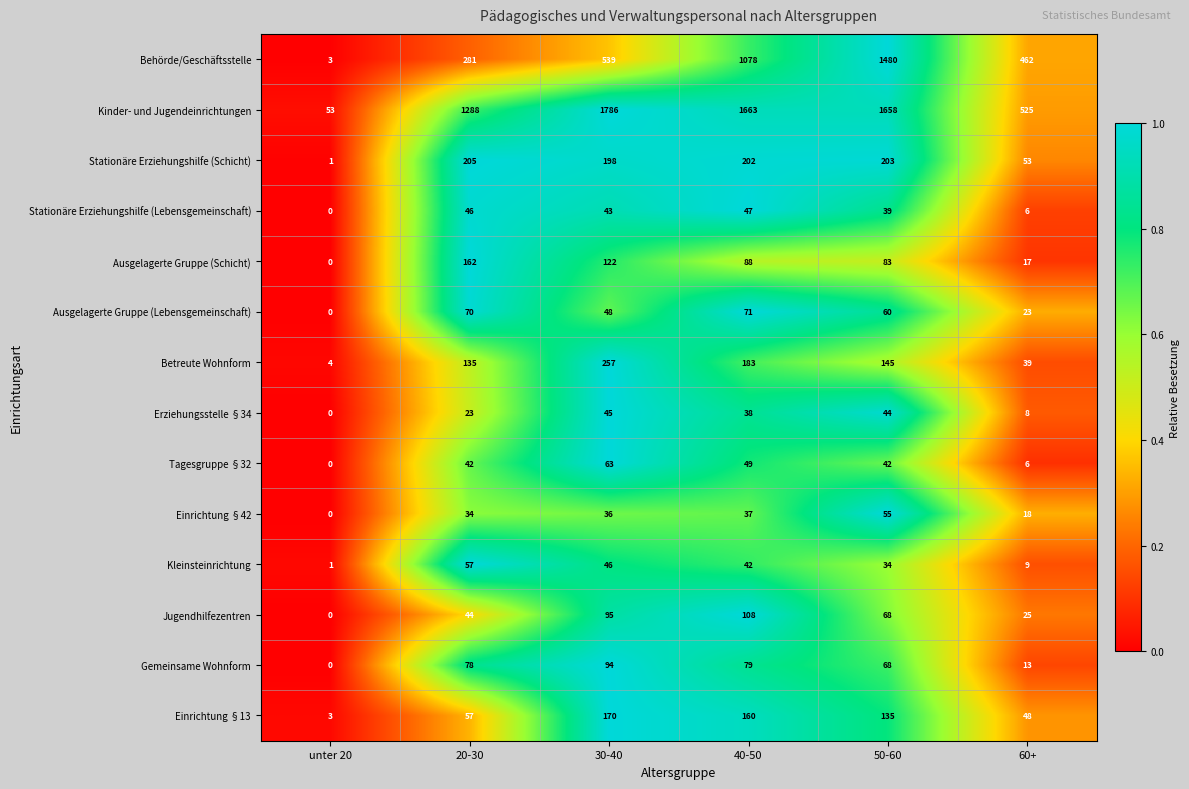

List the series in order of their peak value, highest first.

Kinder- und Jugendeinrichtungen, Behörde/Geschäftsstelle, Betreute Wohnform, Stationäre Erziehungshilfe (Schicht), Einrichtung §13, Ausgelagerte Gruppe (Schicht), Jugendhilfezentren, Gemeinsame Wohnform, Ausgelagerte Gruppe (Lebensgemeinschaft), Tagesgruppe §32, Kleinsteinrichtung, Einrichtung §42, Stationäre Erziehungshilfe (Lebensgemeinschaft), Erziehungsstelle §34